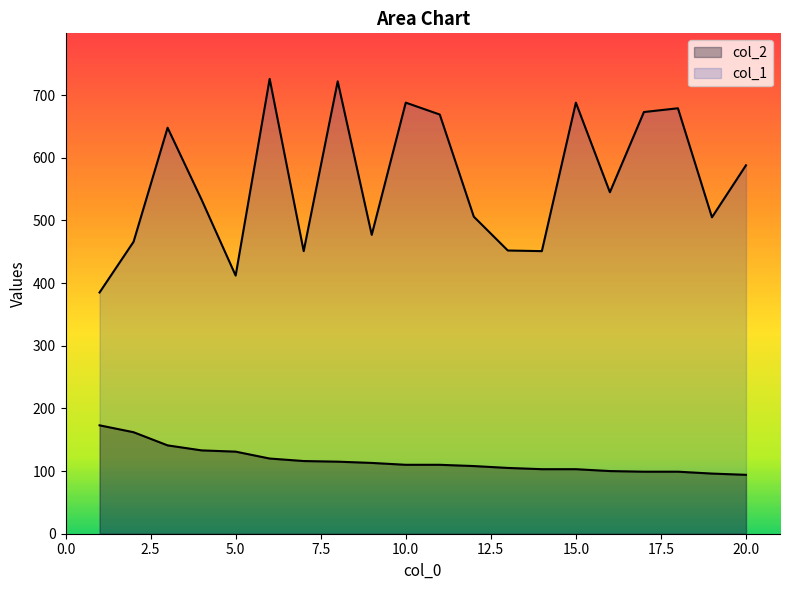

At which category does col_1 reach its first local valley?

5